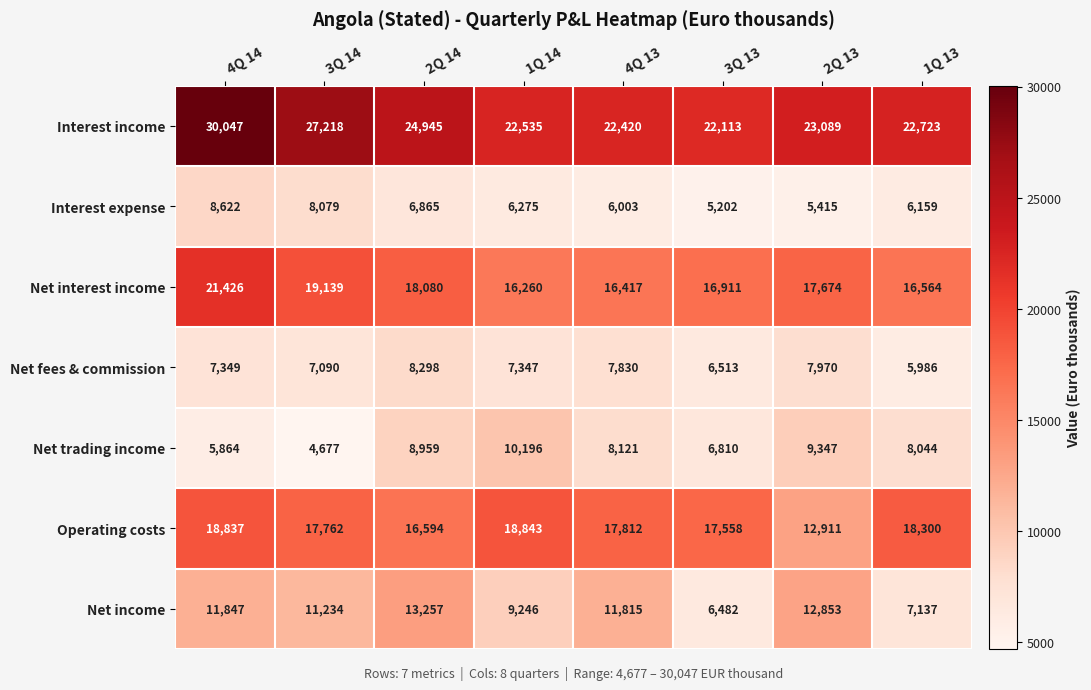

What is the total value across all series at 3Q 14?

95199